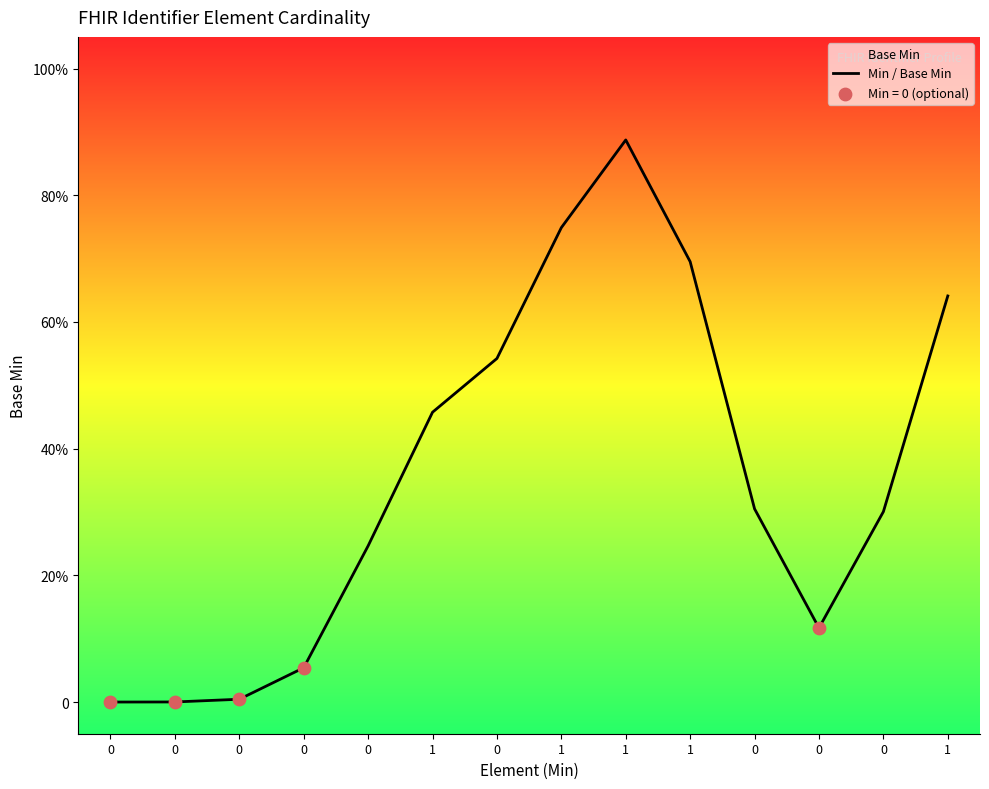

What is the change in value from 0 to 0?

+0.5